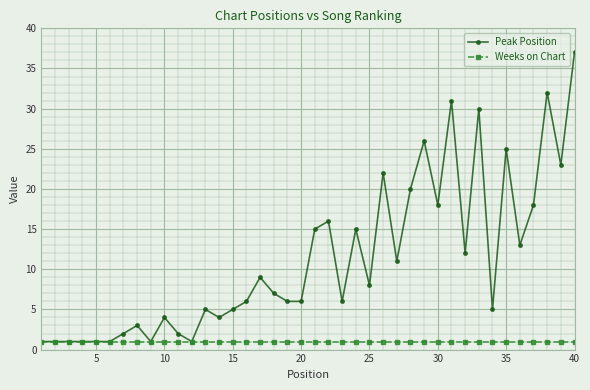

Rank the series by their average value, from lowest to highest.

Weeks on Chart, Peak Position